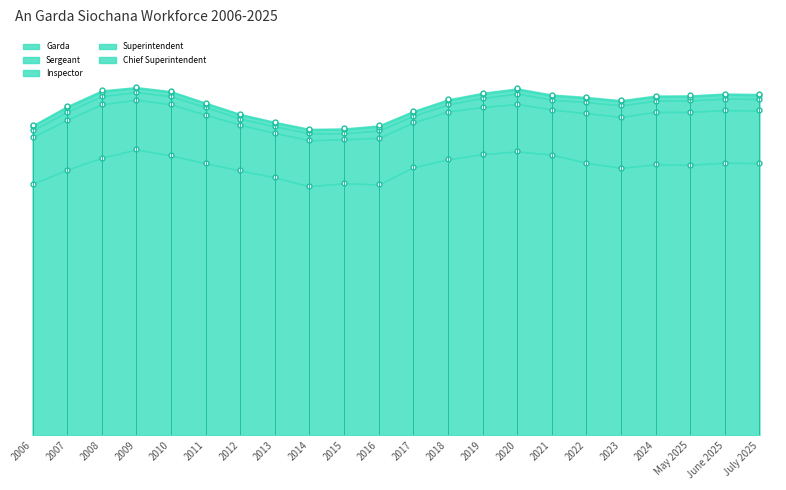

List the labels in order of Chief Superintendent value, largest first.

2007, 2008, 2021, May 2025, June 2025, July 2025, 2019, 2023, 2024, 2006, 2020, 2022, 2010, 2016, 2018, 2013, 2017, 2015, 2012, 2009, 2014, 2011